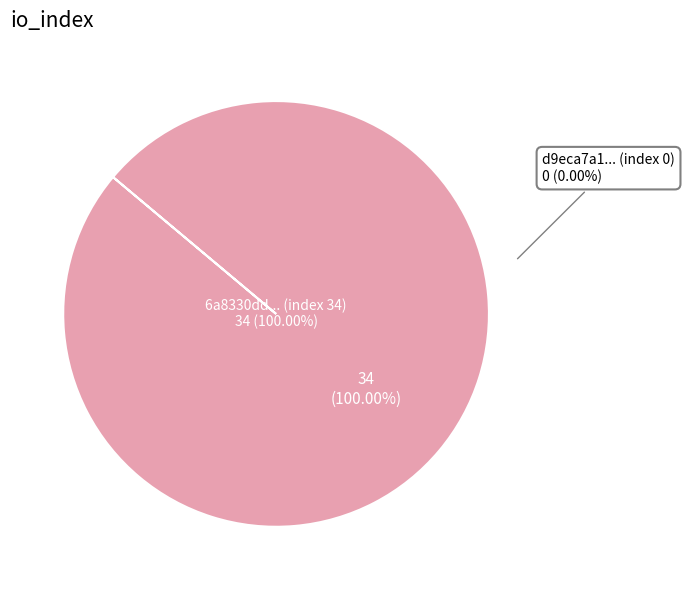

Which category accounts for the majority?

6a8330dd... (index 34)